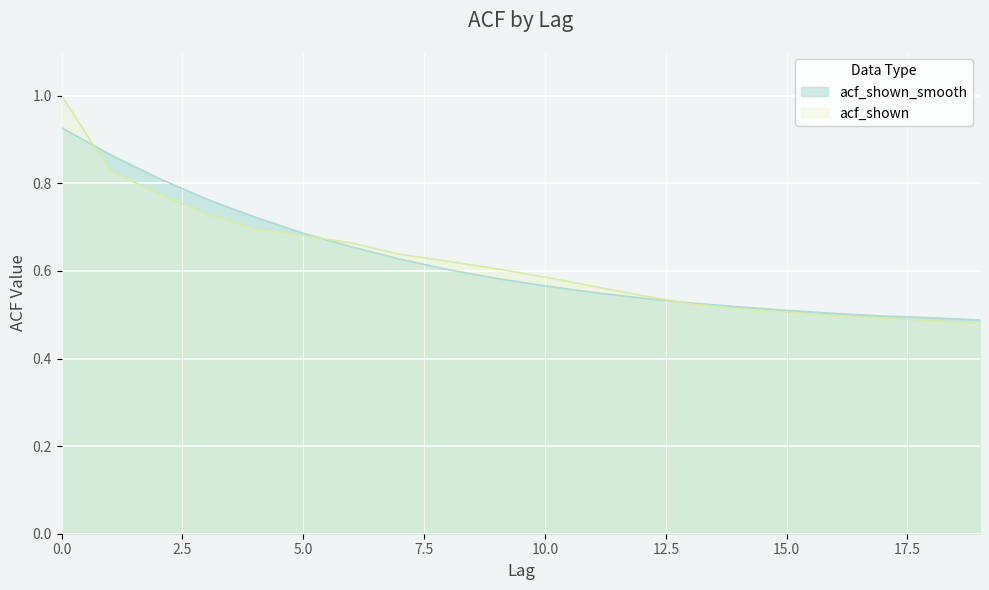

What is the minimum value for acf_shown?

0.5